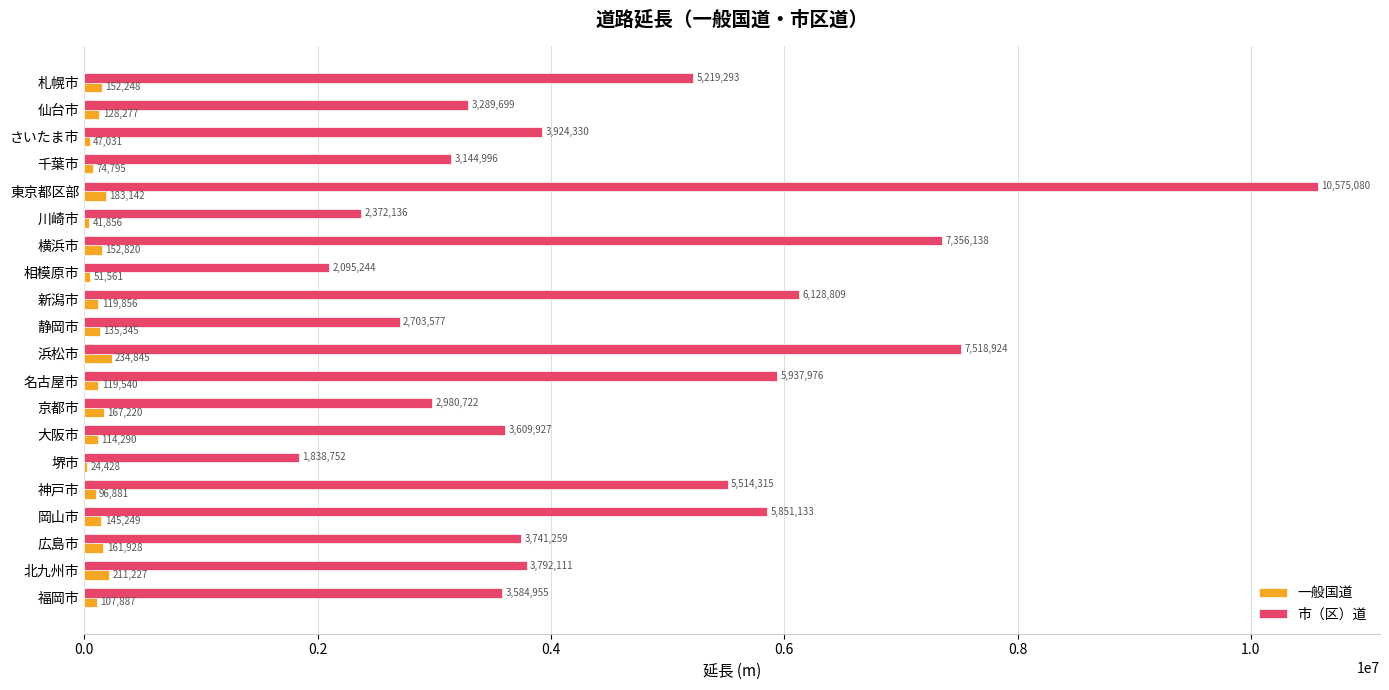

True or false: 一般国道 has a value of 145249 at 岡山市.

True